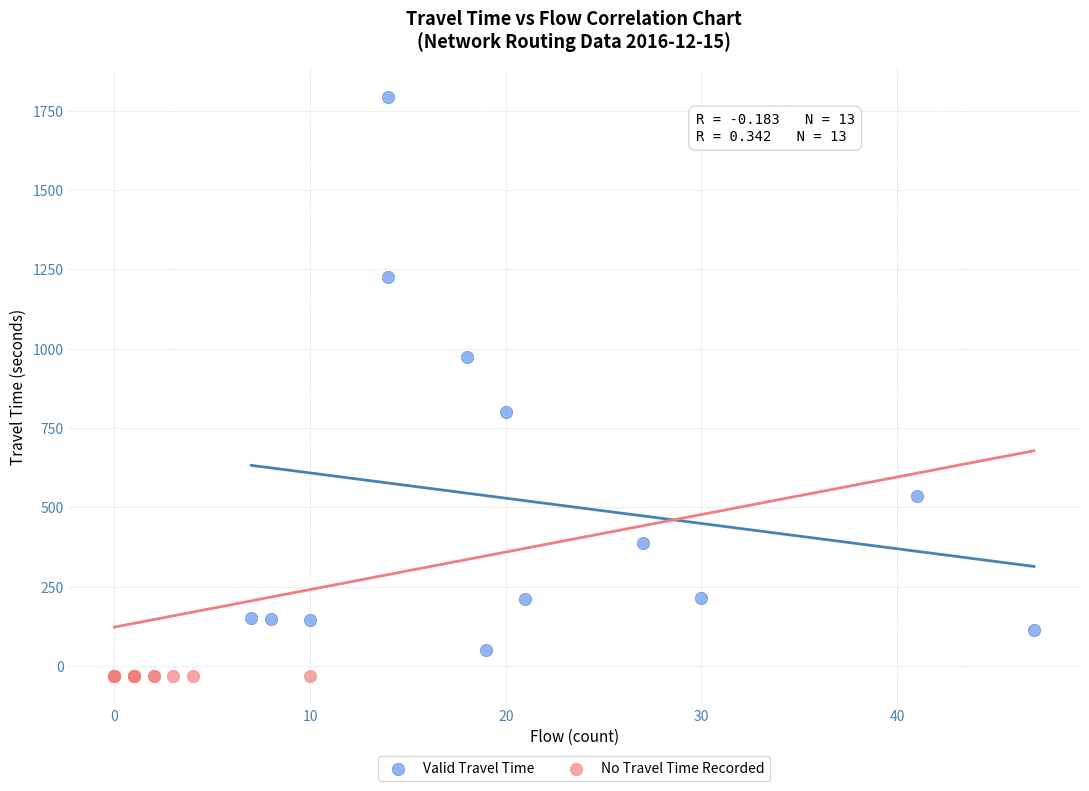

Which series contains the highest Y value?

Valid Travel Time